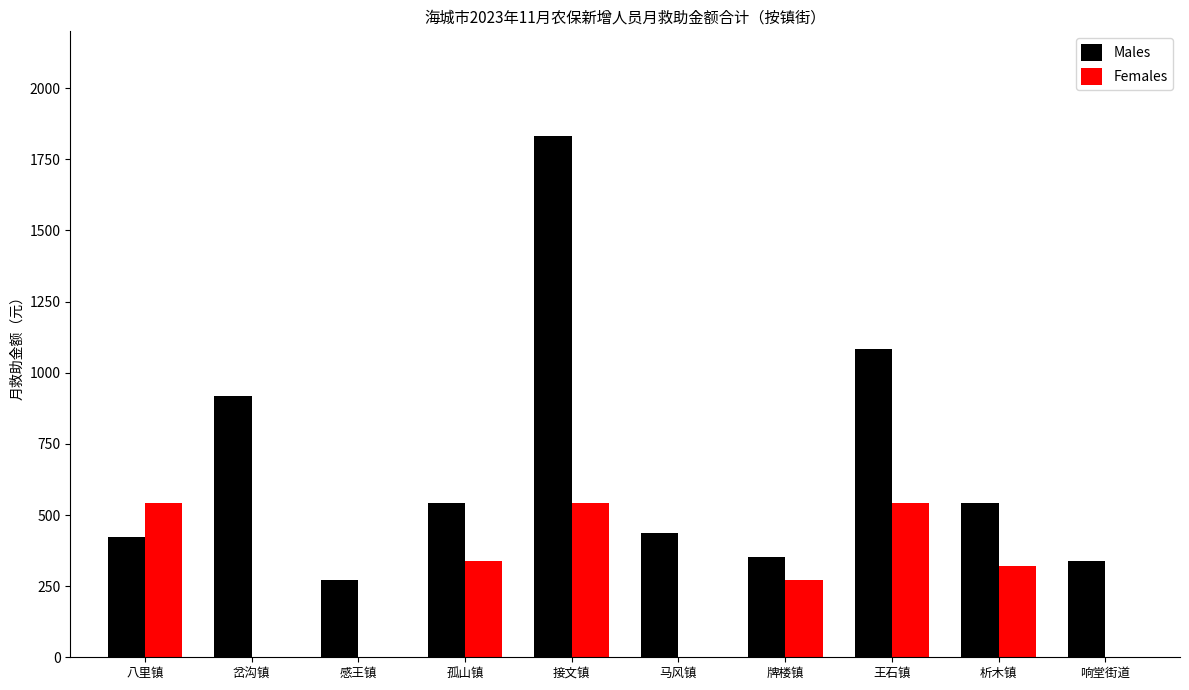

What is the greatest value displayed?

1833